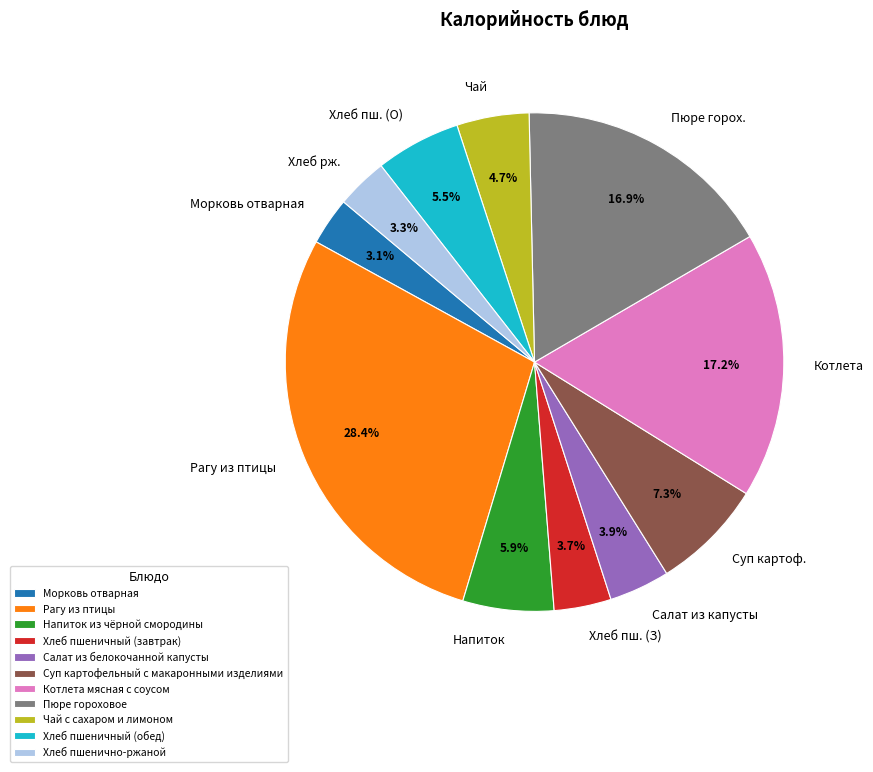

Does any single category account for the majority?

No